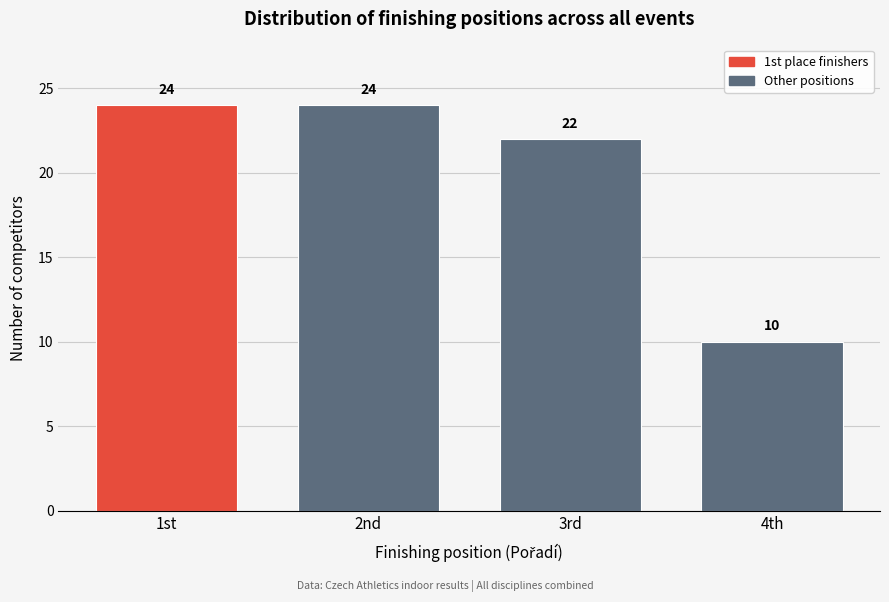

Reading left to right, transcribe all the data shown in this chart.

1st=24	2nd=24	3rd=22	4th=10